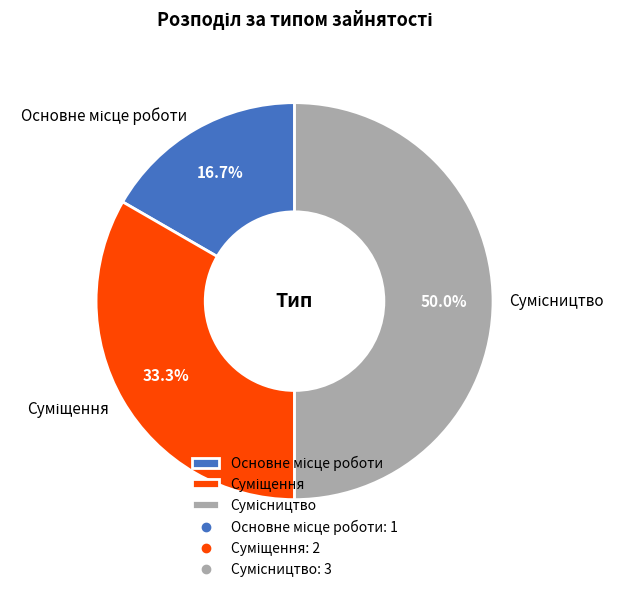

To the nearest percent, what is the difference between the largest and smallest slice percentages?

33%